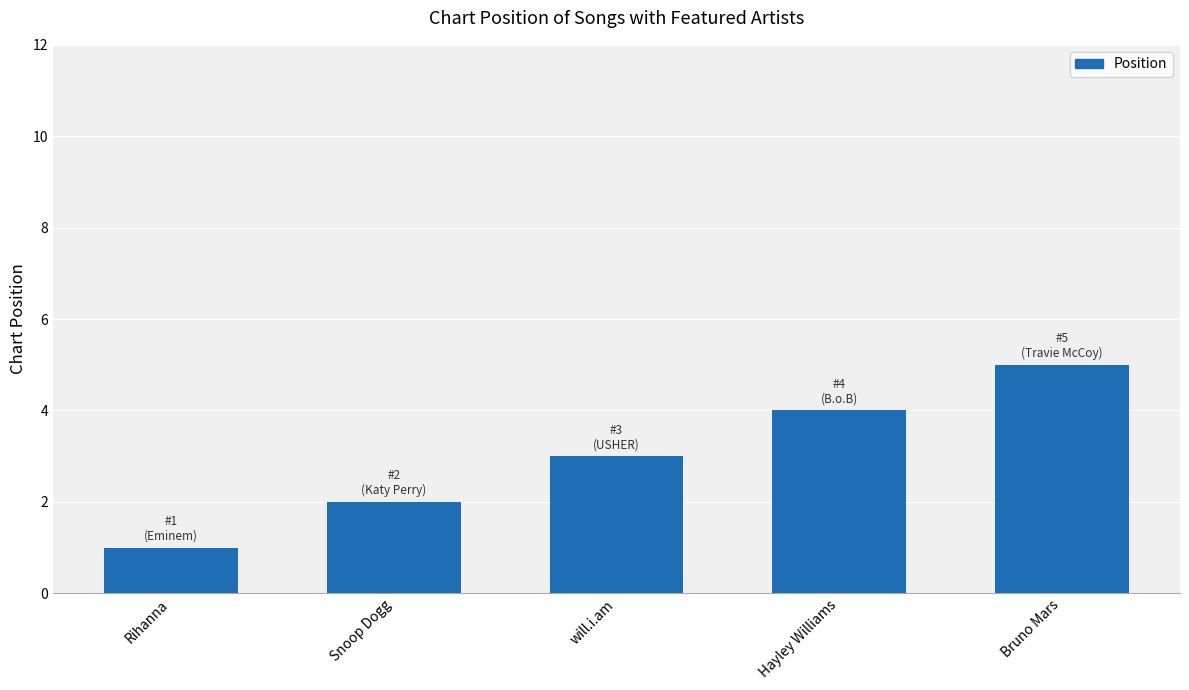

What position from the left is Bruno Mars?

5